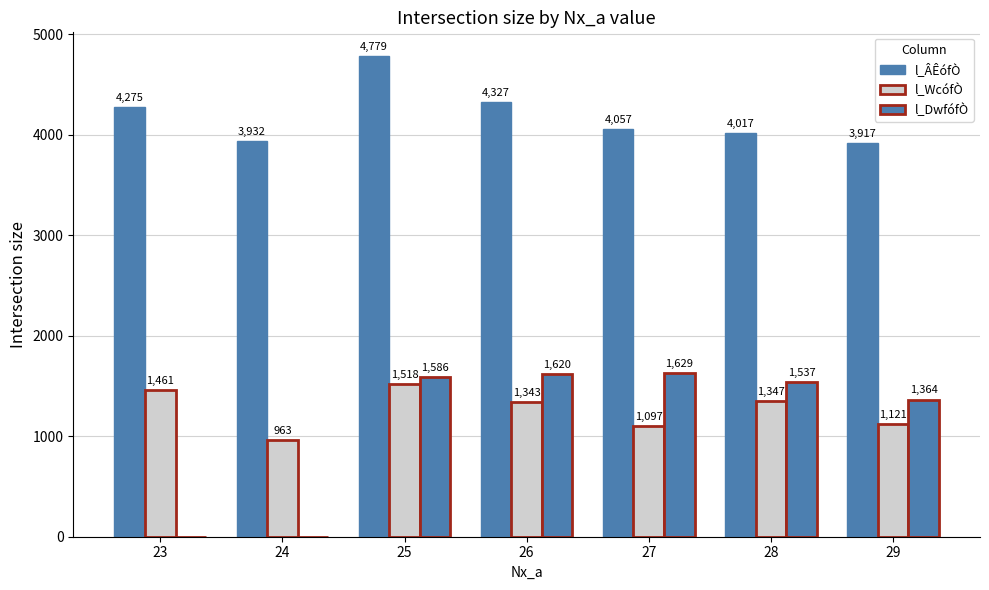

True or false: l_DwfófÒ has a value of 0 at 23.

True